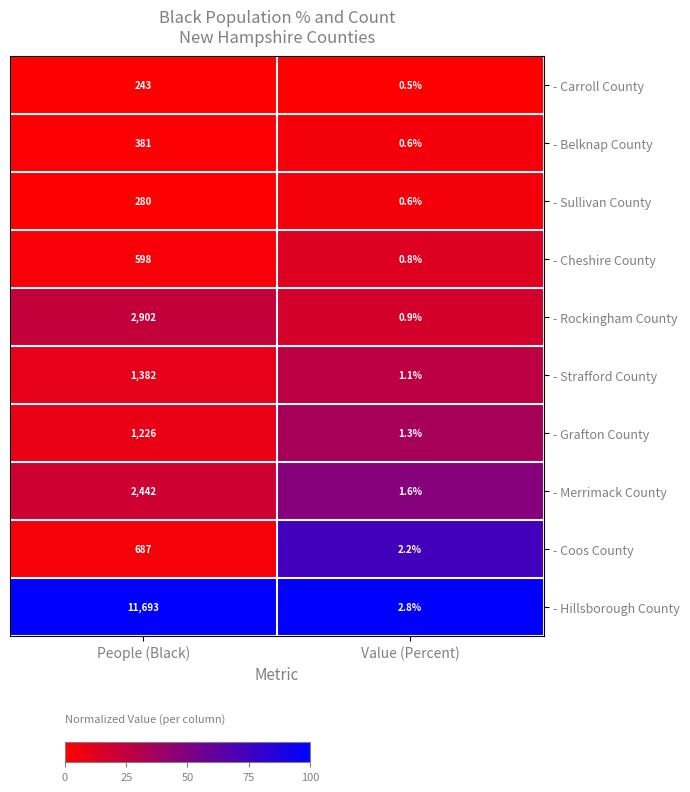

Which series changed the most between People (Black) and Value (Percent)?

- Hillsborough County